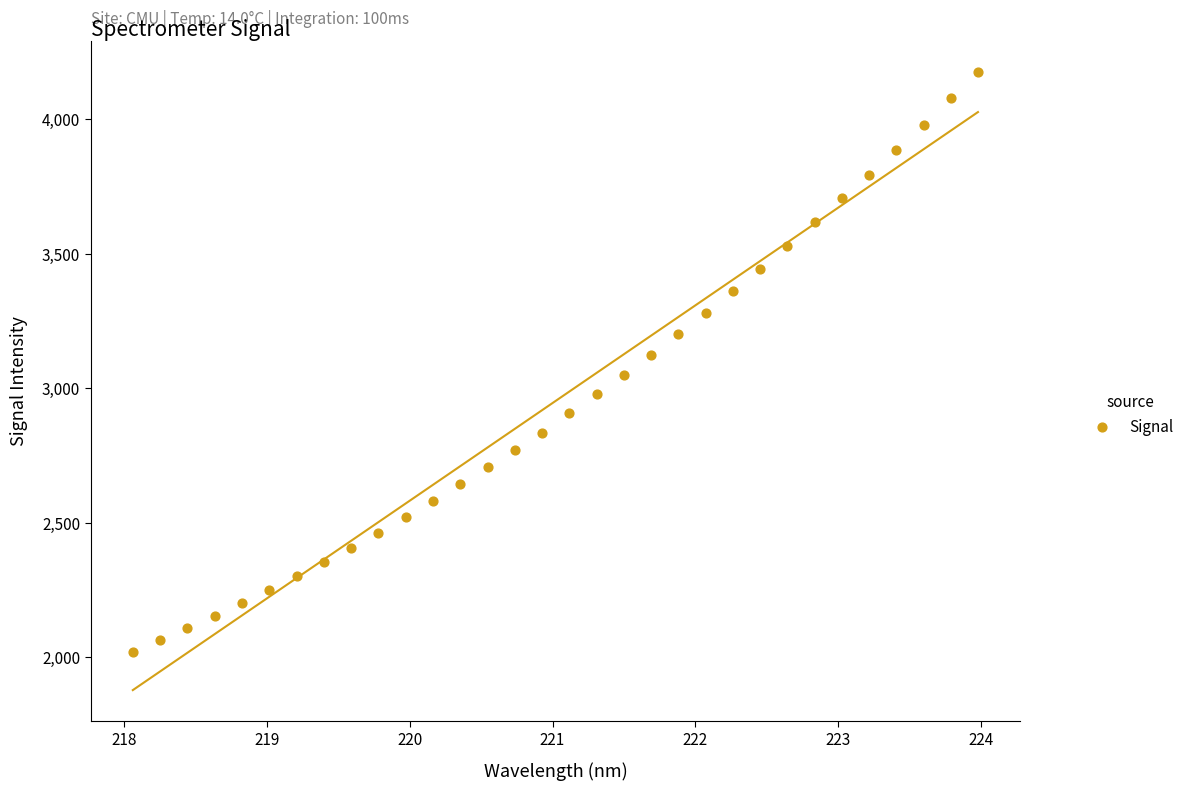

What is the range of X values (max minus min)?

5.9